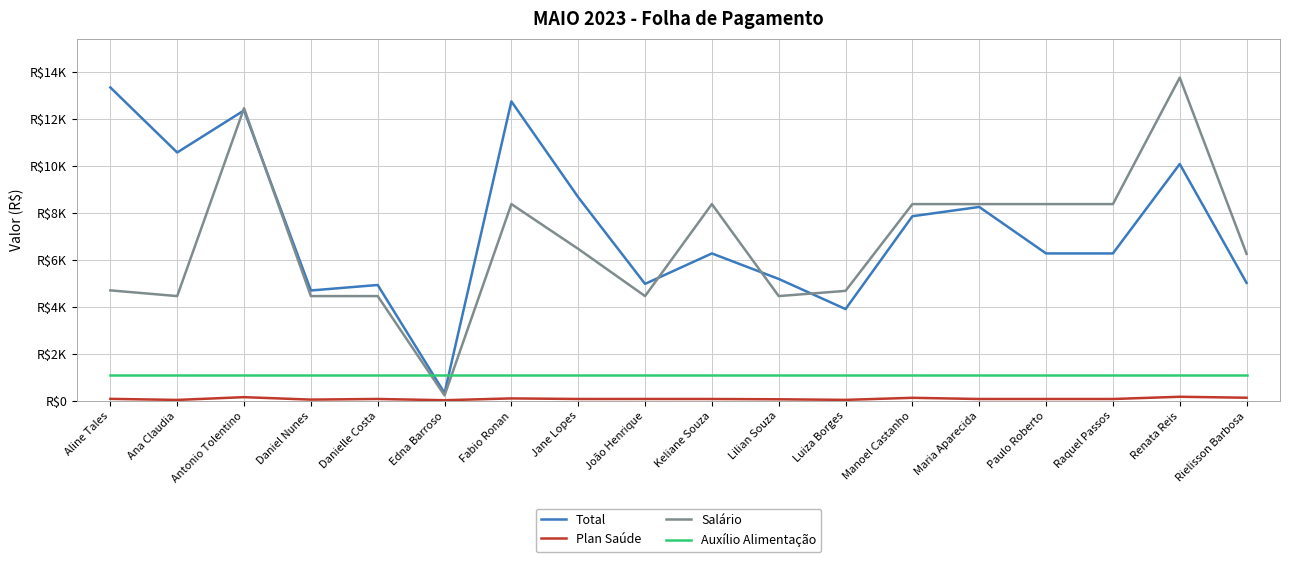

Which series has the largest range (max minus min)?

Salário